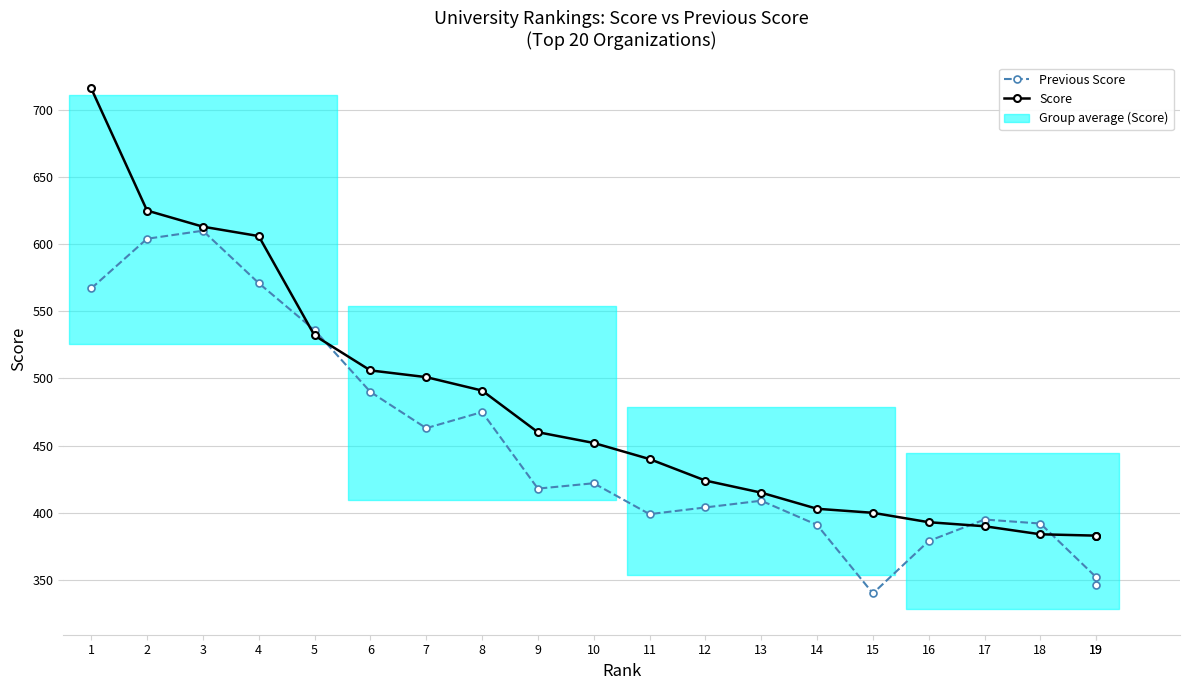

Reading right to left, extract all data points from this chart.

Previous Score: 346	352	392	395	379	340	391	409	404	399	422	418	475	463	490	536	571	610	604	567
Score: 383	383	384	390	393	400	403	415	424	440	452	460	491	501	506	532	606	613	625	716